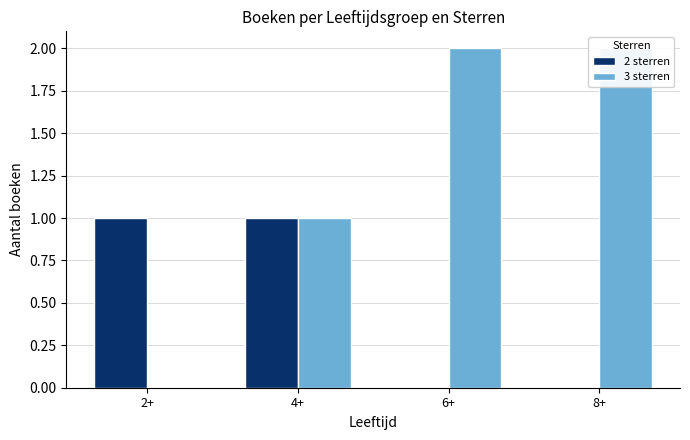

Which series has the largest range (max minus min)?

3 sterren